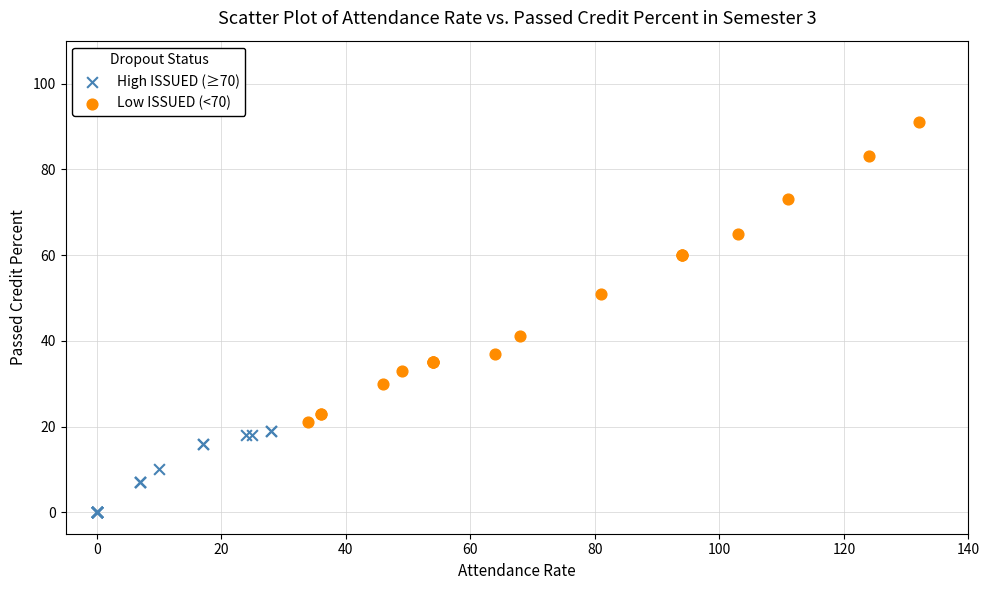

What are all the series names shown in the legend?

High ISSUED (≥70), Low ISSUED (<70)